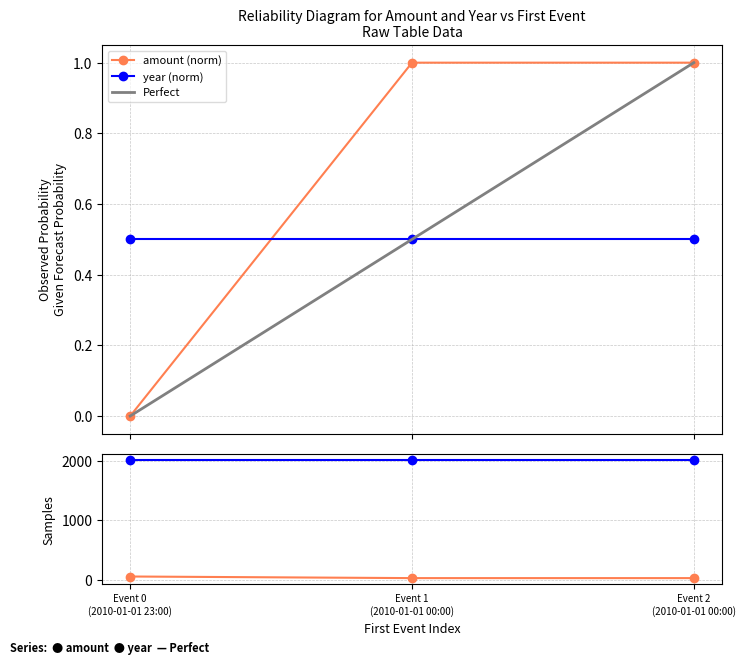

Reading left to right, what are all the values shown in this chart?

50.5	23.5	23.5